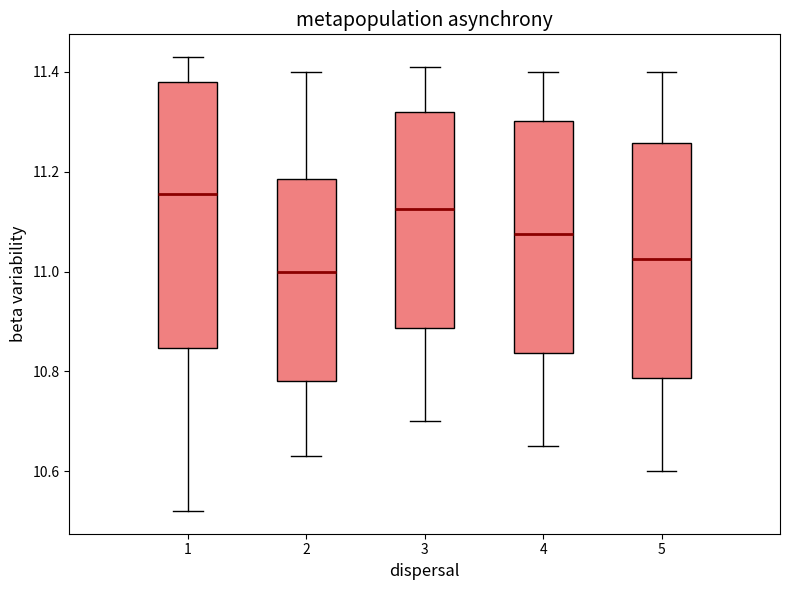

Reading left to right, read every box against the y-axis: the position of its median line, the range the box covers, and the ends of its whiskers. The values are not printed on the chart, so give them approximately, as read against the axis.

1: median 11.16, box 10.84 to 11.38, whiskers 10.52 to 11.44
2: median 11.00, box 10.78 to 11.18, whiskers 10.64 to 11.40
3: median 11.12, box 10.88 to 11.32, whiskers 10.70 to 11.42
4: median 11.08, box 10.84 to 11.30, whiskers 10.66 to 11.40
5: median 11.02, box 10.78 to 11.26, whiskers 10.60 to 11.40